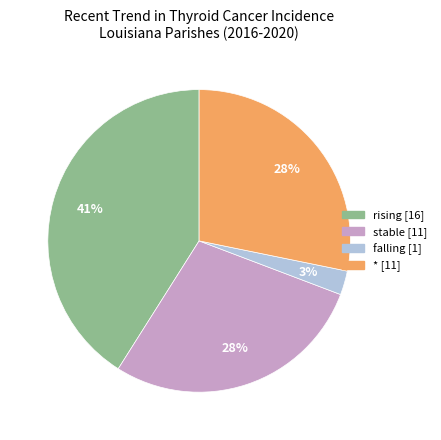

What percentage is the * slice, to the nearest percent?

28%